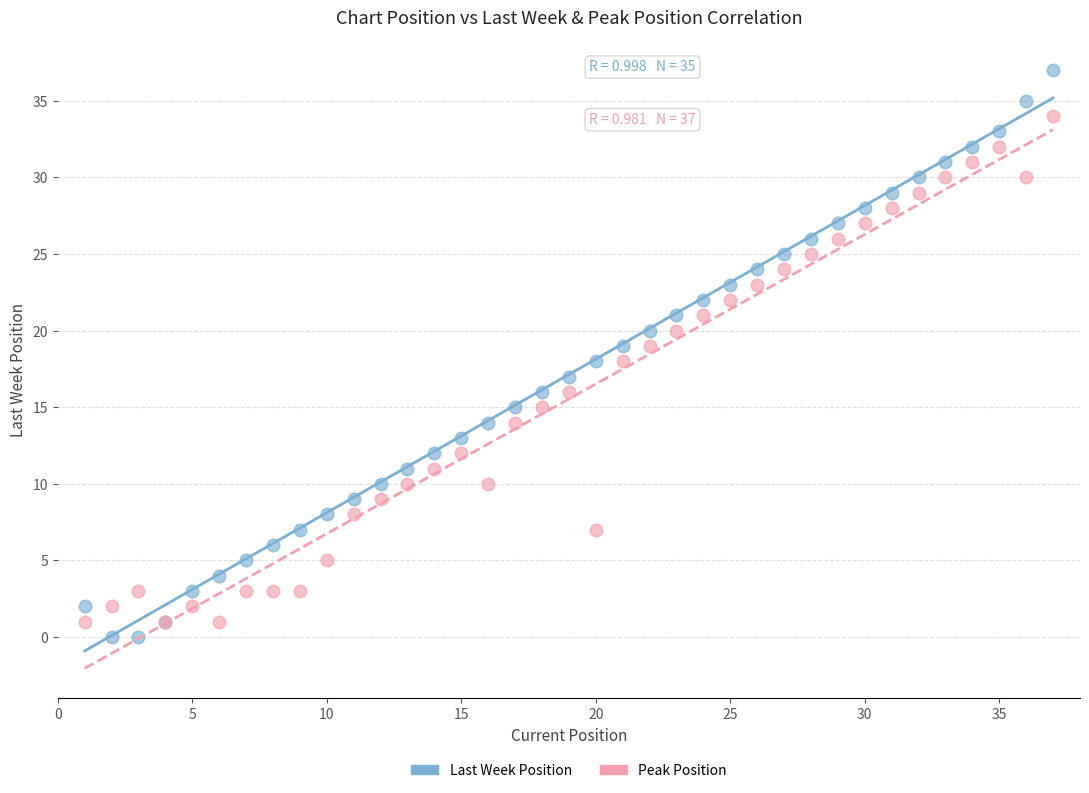

Which series reaches the maximum Y coordinate?

Last Week Position